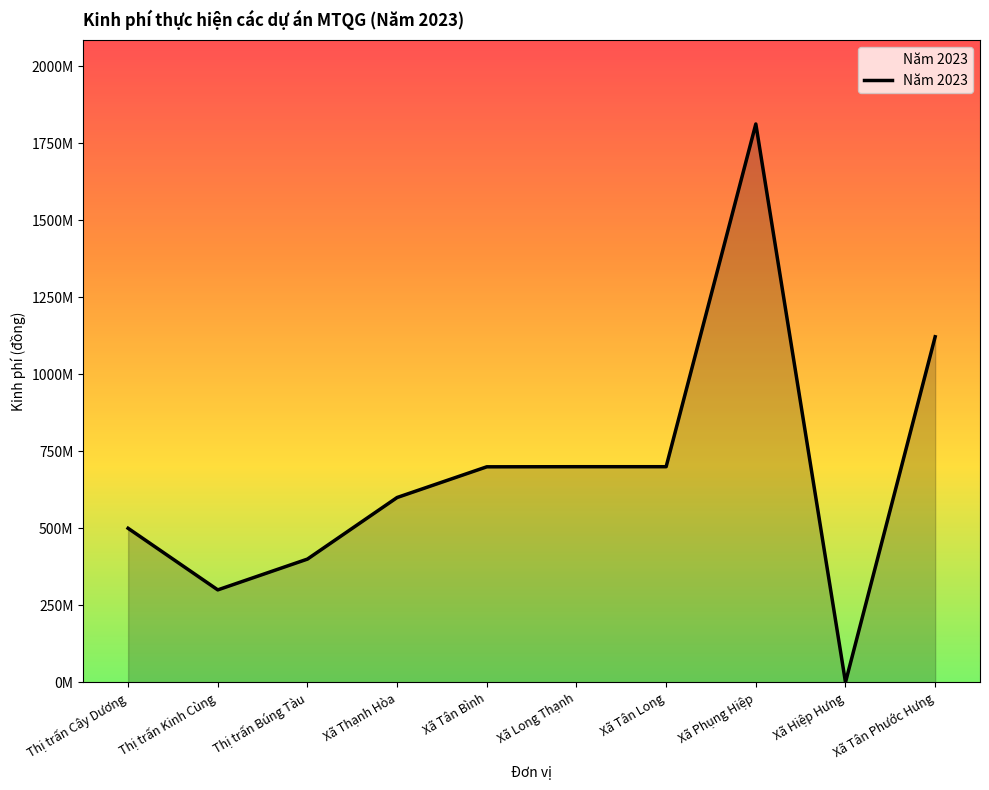

How many points are lower than both their immediate neighbors (excluding endpoints)?

2